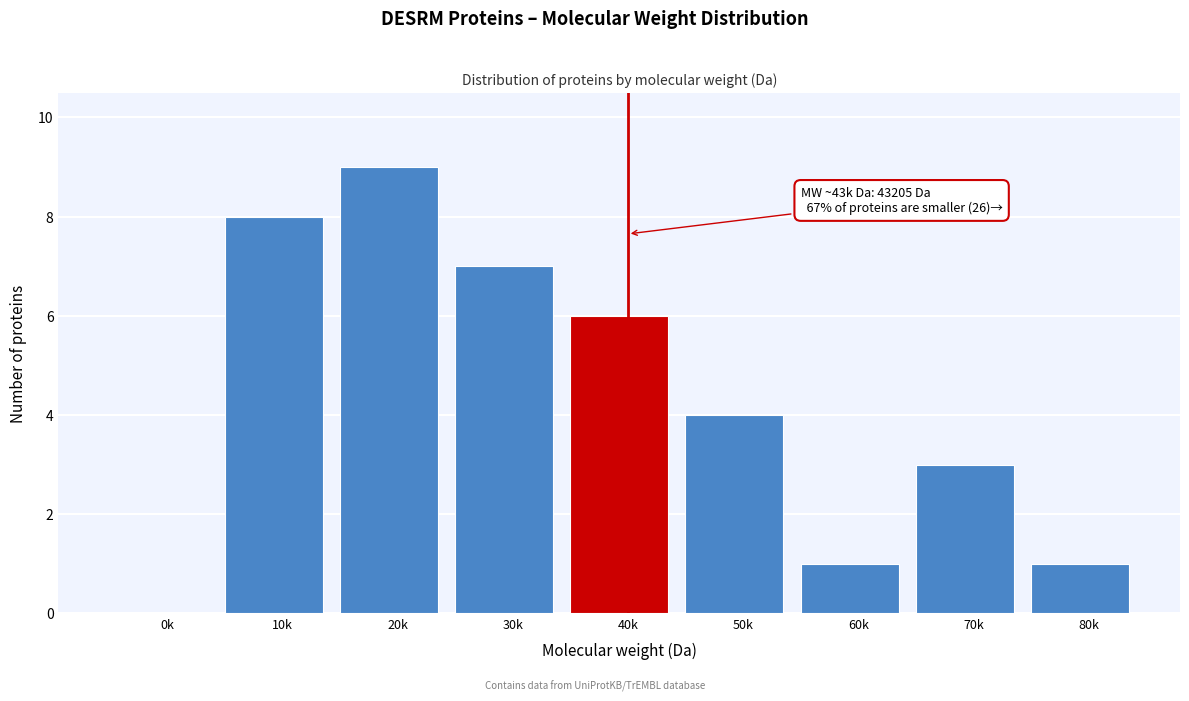

Reading left to right, list all the values displayed in this chart.

0k=0	10k=8	20k=9	30k=7	40k=6	50k=4	60k=1	70k=3	80k=1